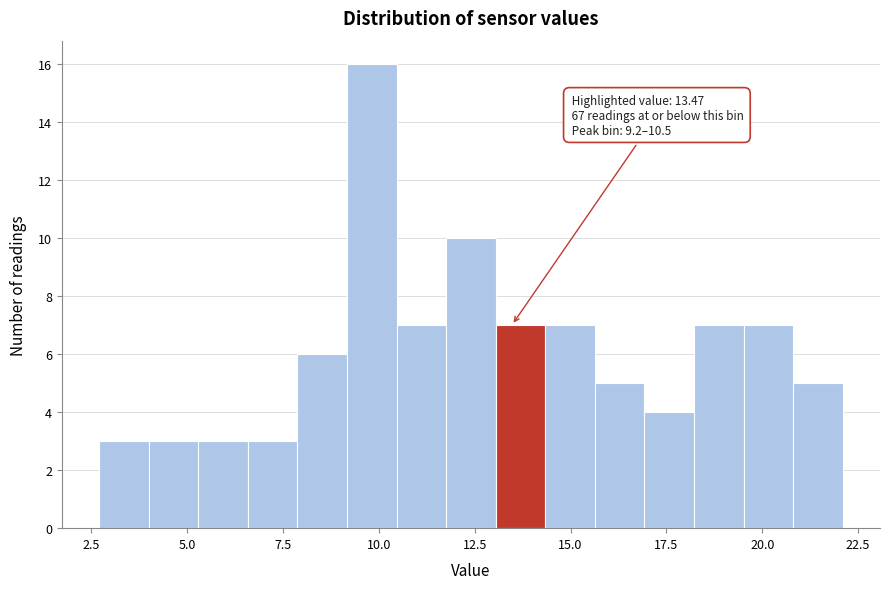

Read against the x-axis, roughly where is the centre of the tallest bar?

10.0